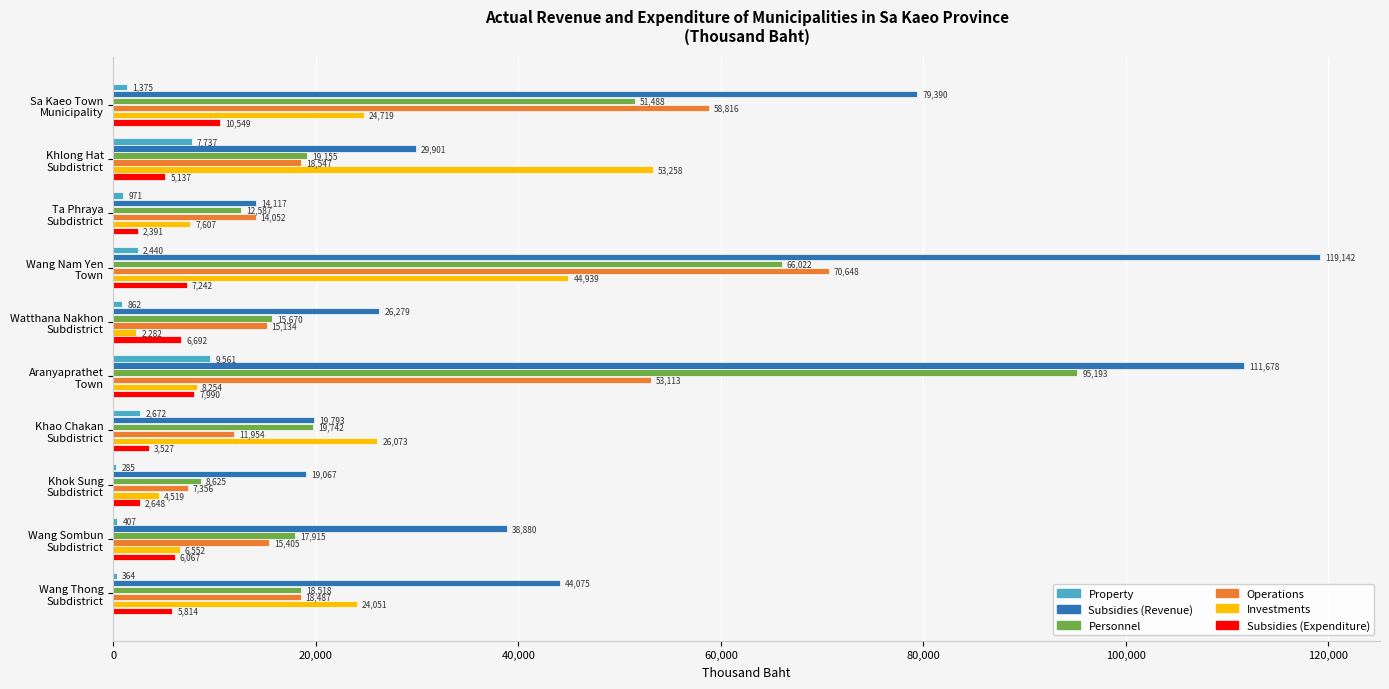

What is the greatest value displayed?

119142.0